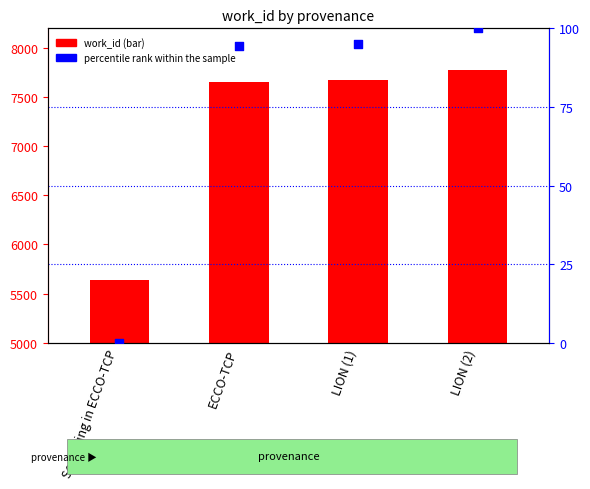

At which category is the sum across all series the highest?

LION (2)